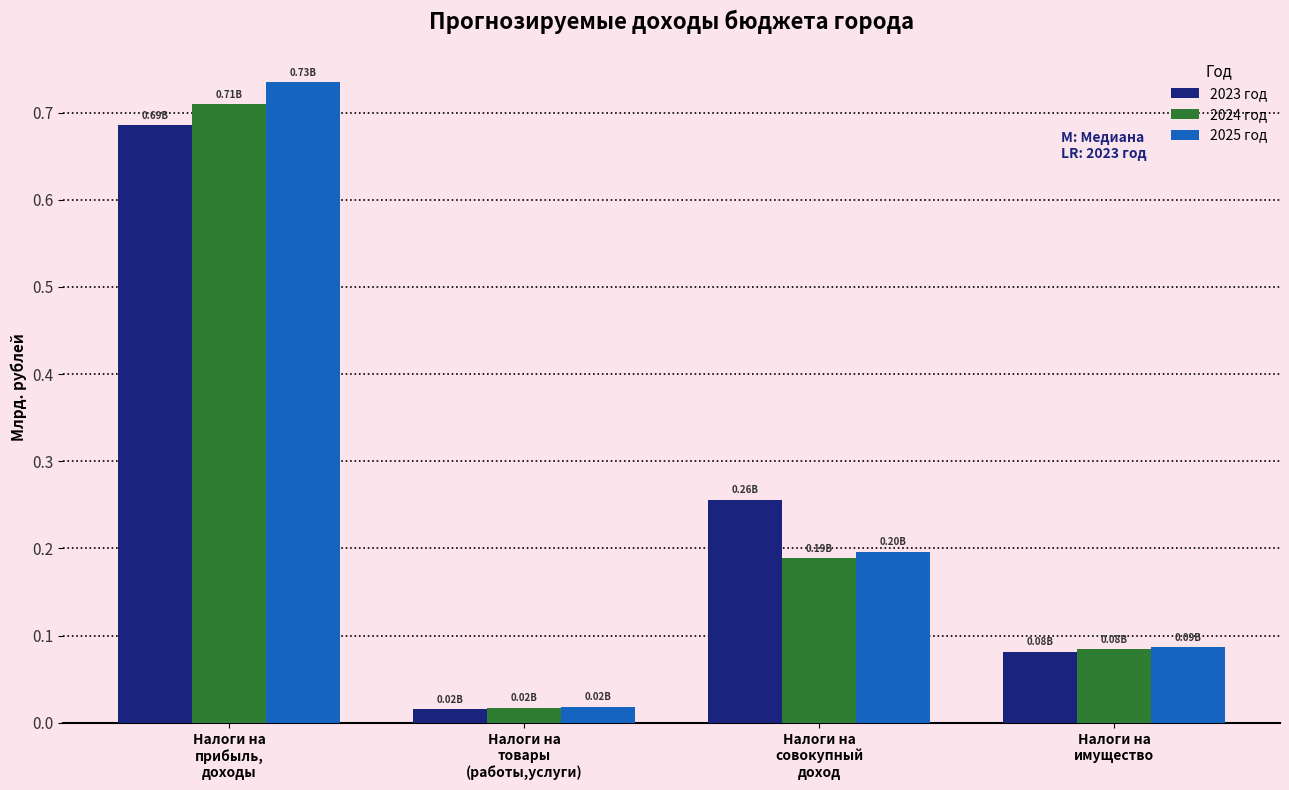

What position from the left is Налоги на
совокупный
доход?

3